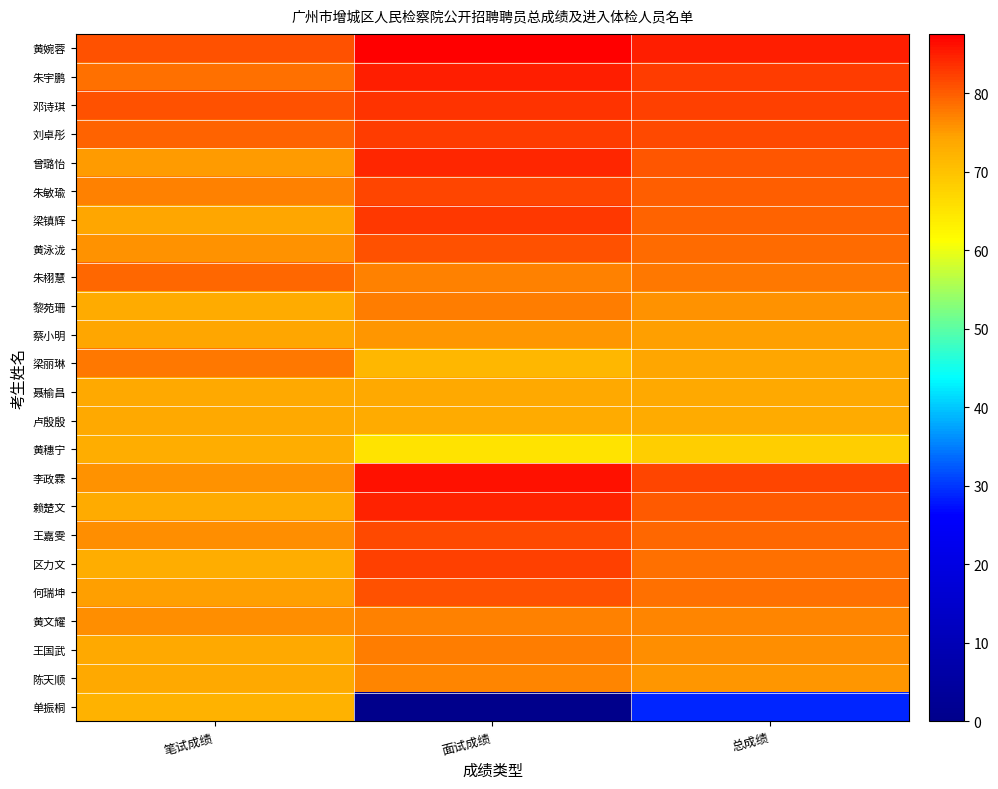

Reading right to left, transcribe all the data shown in this chart.

黄婉蓉: 总成绩=84.9	面试成绩=87.5	笔试成绩=80.8
朱宇鹏: 总成绩=82.4	面试成绩=85.2	笔试成绩=78.4
邓诗琪: 总成绩=82.3	面试成绩=83.2	笔试成绩=80.9
刘卓彤: 总成绩=81.5	面试成绩=82.7	笔试成绩=79.7
曾璐怡: 总成绩=80.6	面试成绩=84.2	笔试成绩=75.2
朱敏瑜: 总成绩=80.0	面试成绩=82.0	笔试成绩=77.0
梁镇辉: 总成绩=79.4	面试成绩=82.9	笔试成绩=74.2
黄泳泷: 总成绩=78.9	面试成绩=81.0	笔试成绩=75.7
朱栩慧: 总成绩=77.8	面试成绩=77.0	笔试成绩=79.0
黎苑珊: 总成绩=75.8	面试成绩=77.5	笔试成绩=73.2
蔡小明: 总成绩=74.8	面试成绩=75.3	笔试成绩=74.0
梁丽琳: 总成绩=74.1	面试成绩=71.7	笔试成绩=77.7
聂榆昌: 总成绩=73.7	面试成绩=73.8	笔试成绩=73.6
卢殷殷: 总成绩=73.4	面试成绩=73.2	笔试成绩=73.6
黄穗宁: 总成绩=68.3	面试成绩=65.1	笔试成绩=73.1
李政霖: 总成绩=81.9	面试成绩=86.0	笔试成绩=75.8
赖楚文: 总成绩=80.1	面试成绩=84.5	笔试成绩=73.5
王嘉雯: 总成绩=79.3	面试成绩=81.5	笔试成绩=76.0
区力文: 总成绩=78.6	面试成绩=82.3	笔试成绩=72.9
何瑞坤: 总成绩=78.3	面试成绩=80.8	笔试成绩=74.6
黄文耀: 总成绩=76.6	面试成绩=77.0	笔试成绩=76.0
王国武: 总成绩=76.0	面试成绩=77.5	笔试成绩=73.6
陈天顺: 总成绩=75.5	面试成绩=76.8	笔试成绩=73.6
单振桐: 总成绩=28.9	面试成绩=0.0	笔试成绩=72.3